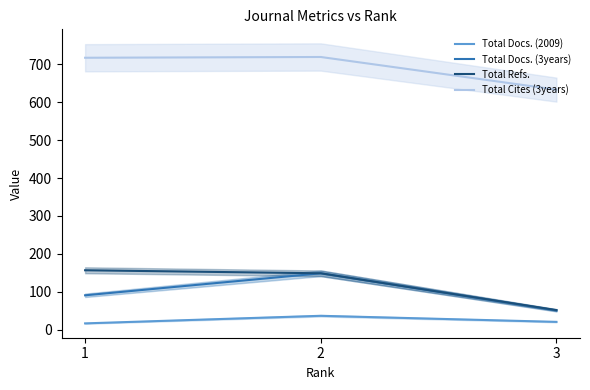

Reading left to right, transcribe all the data shown in this chart.

Total Docs. (2009): 17	37	21
Total Docs. (3years): 91	149	51
Total Refs.: 157	149	52
Total Cites (3years): 717	719	633